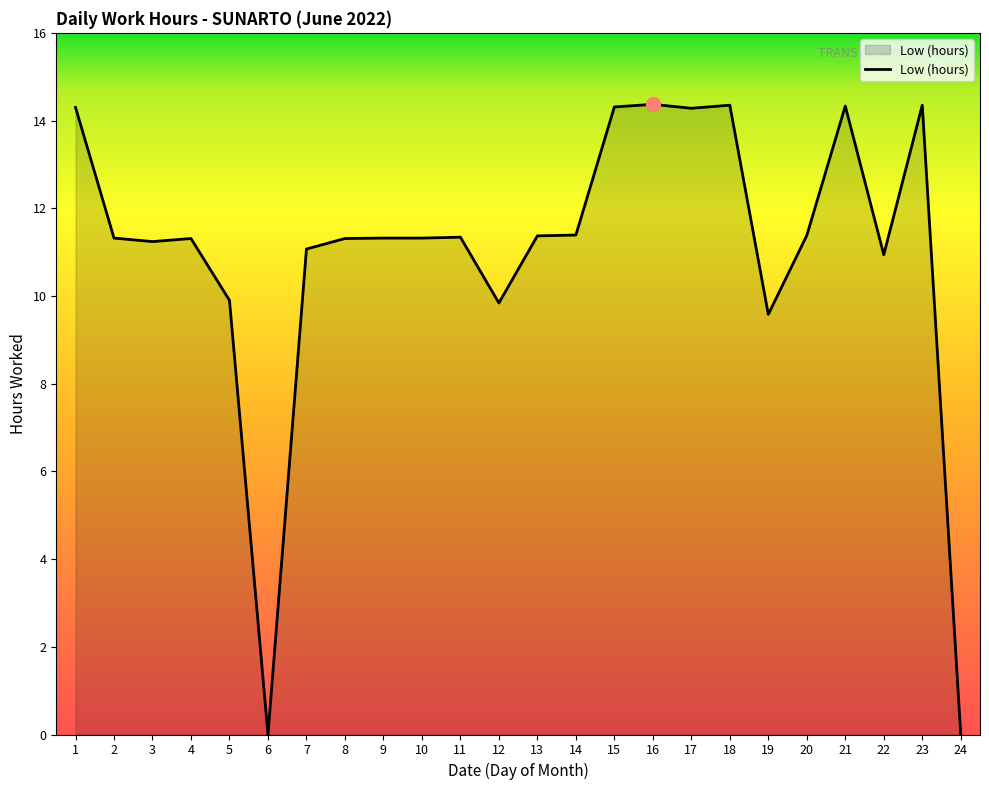

Does the chart display data point markers on the line(s)?

No